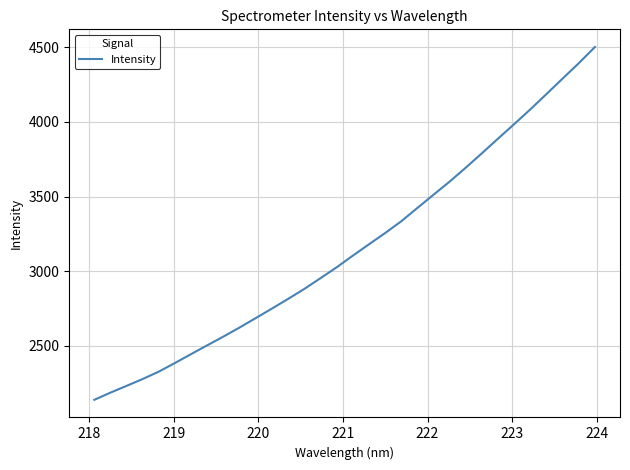

What is the greatest value displayed?

4502.3